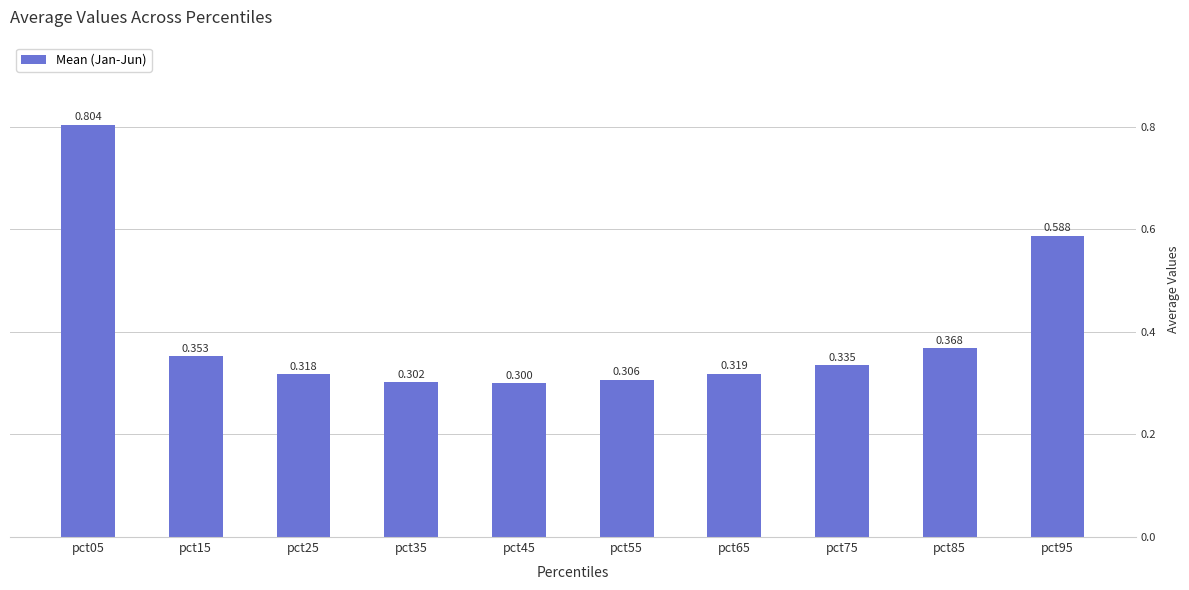

Count the number of data series in this chart.

1